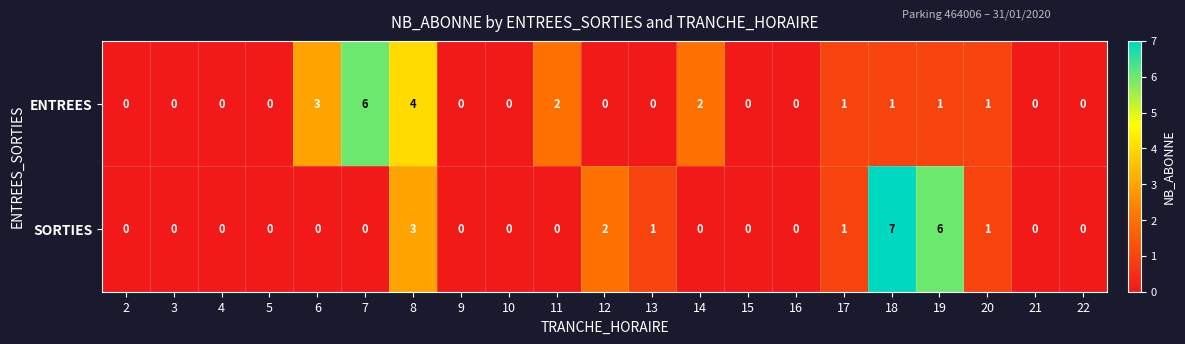

Is the value of ENTREES at 18 greater than the value of SORTIES at 18?

No